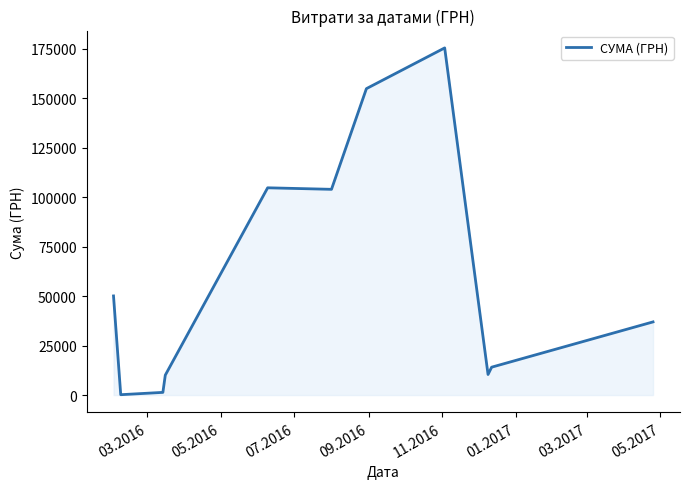

What is the greatest value displayed?

175535.9